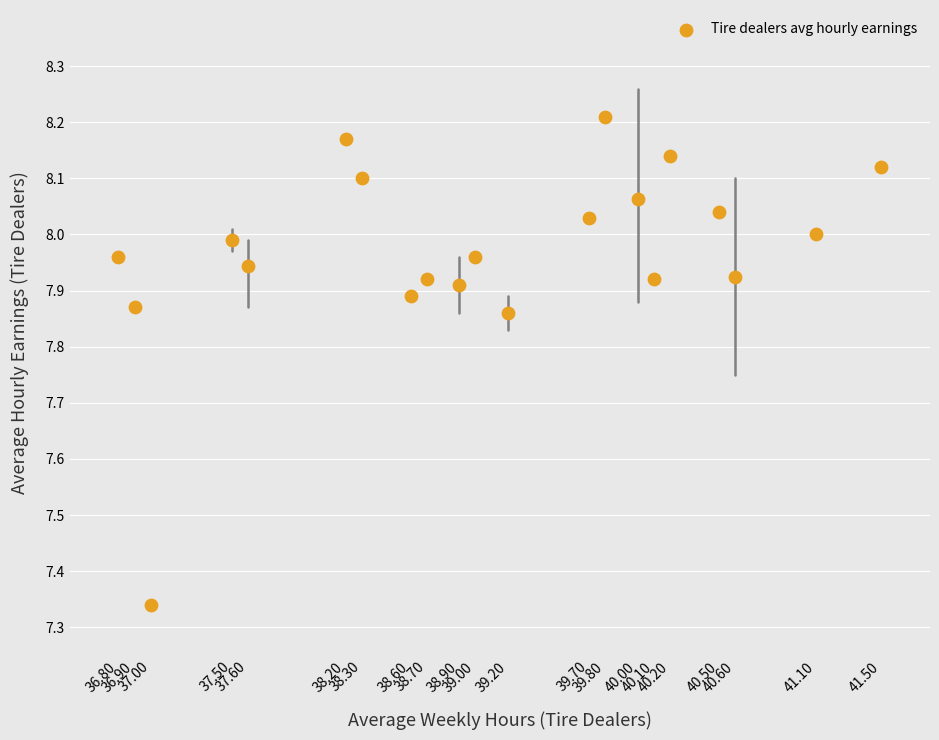

What is the range of X values (max minus min)?

4.7